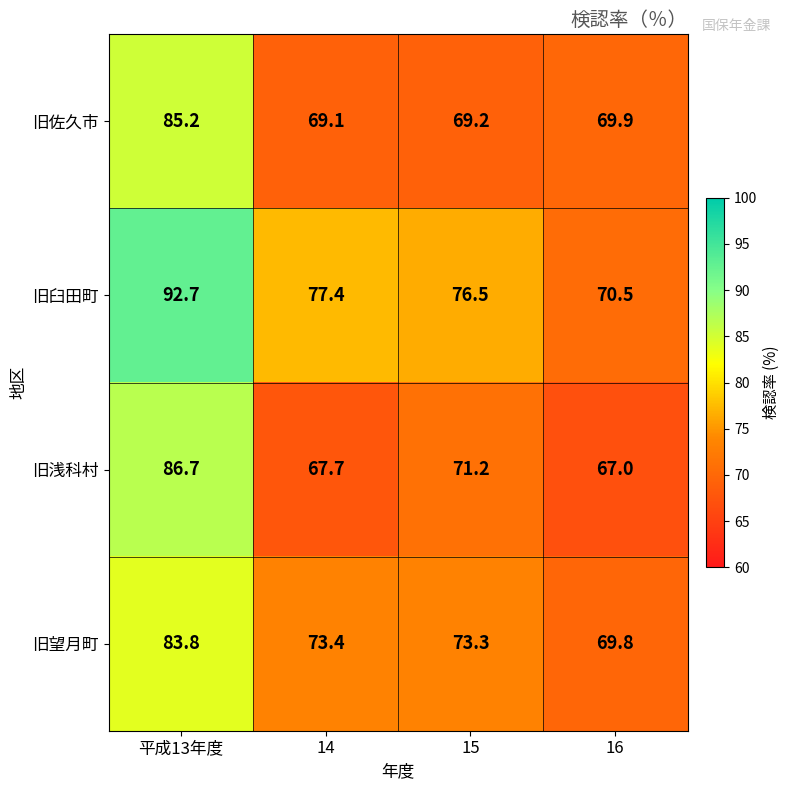

Rank the categories by 旧臼田町 value from lowest to highest.

16, 15, 14, 平成13年度